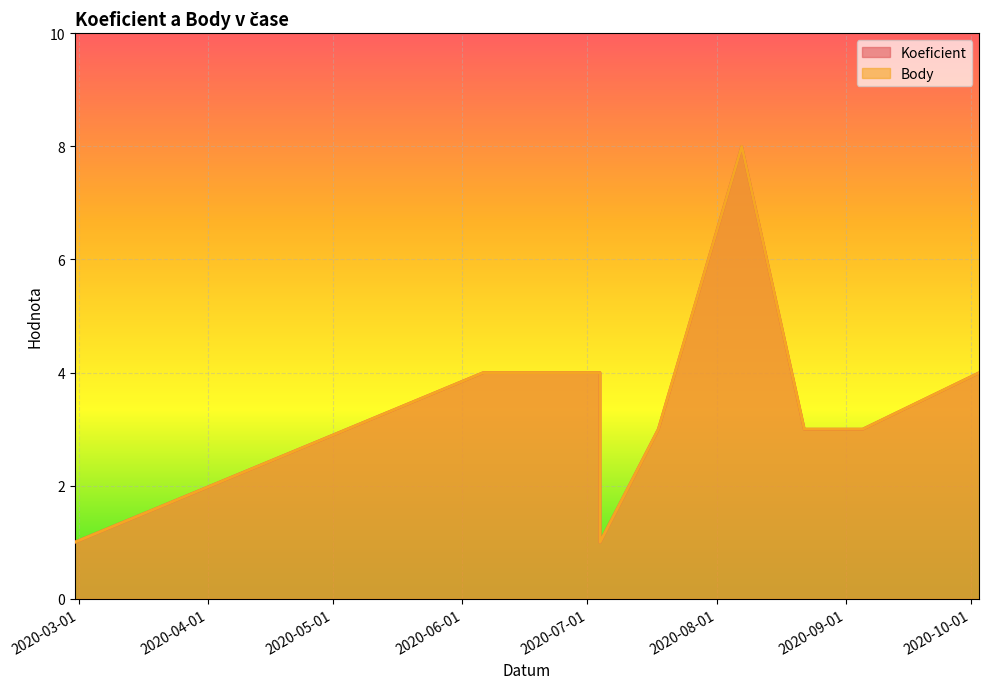

What are all the series names shown in the legend?

Koeficient, Body